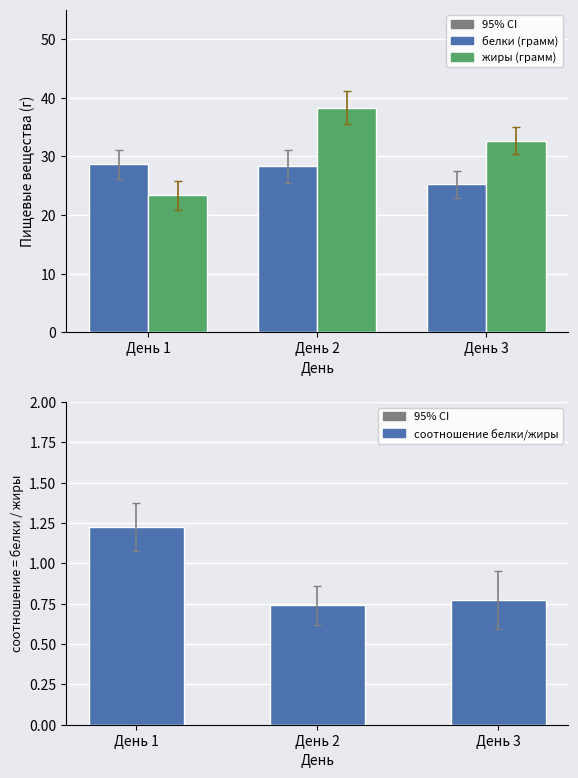

What is the greatest value displayed?

38.3